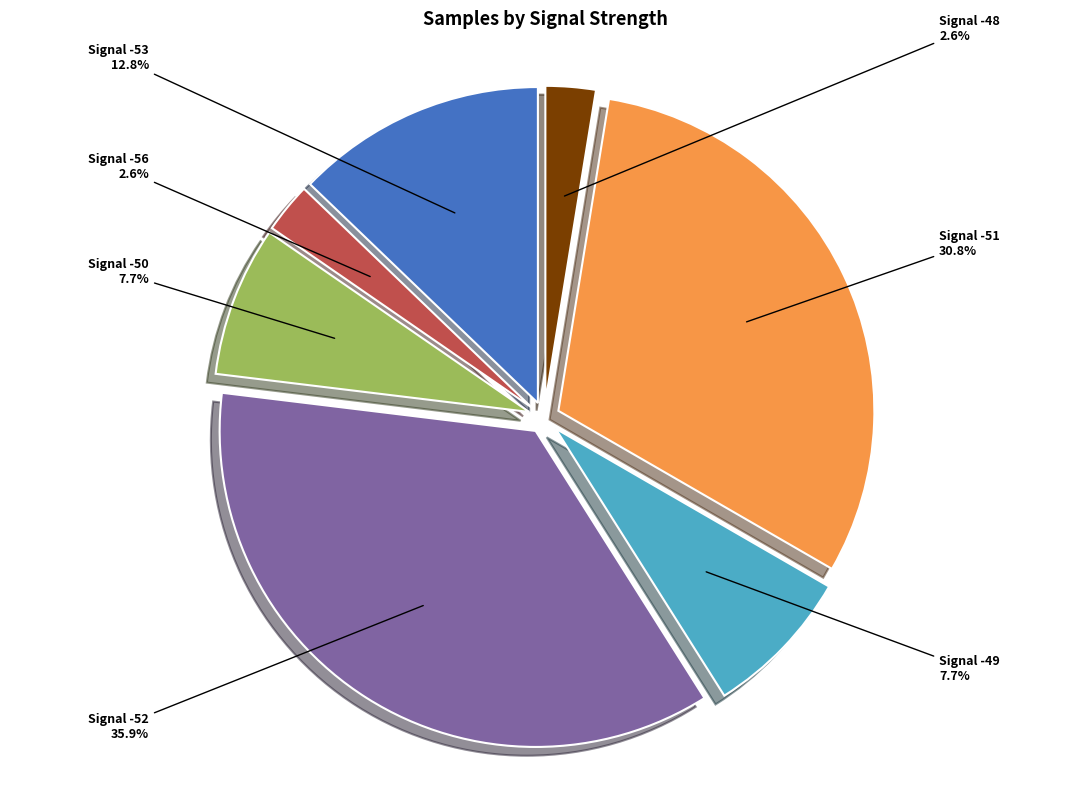

How many slices are in this pie chart?

7